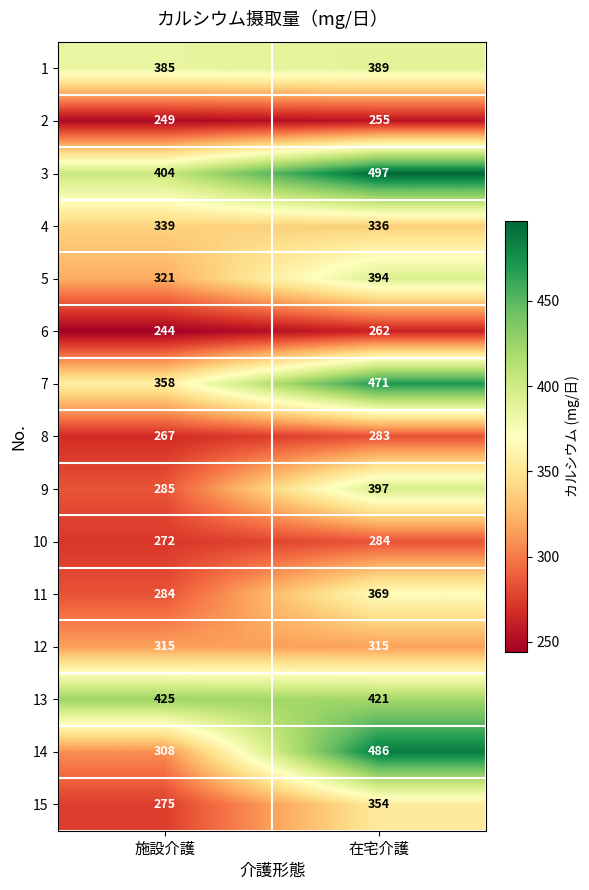

How many categories are shown in the chart?

2